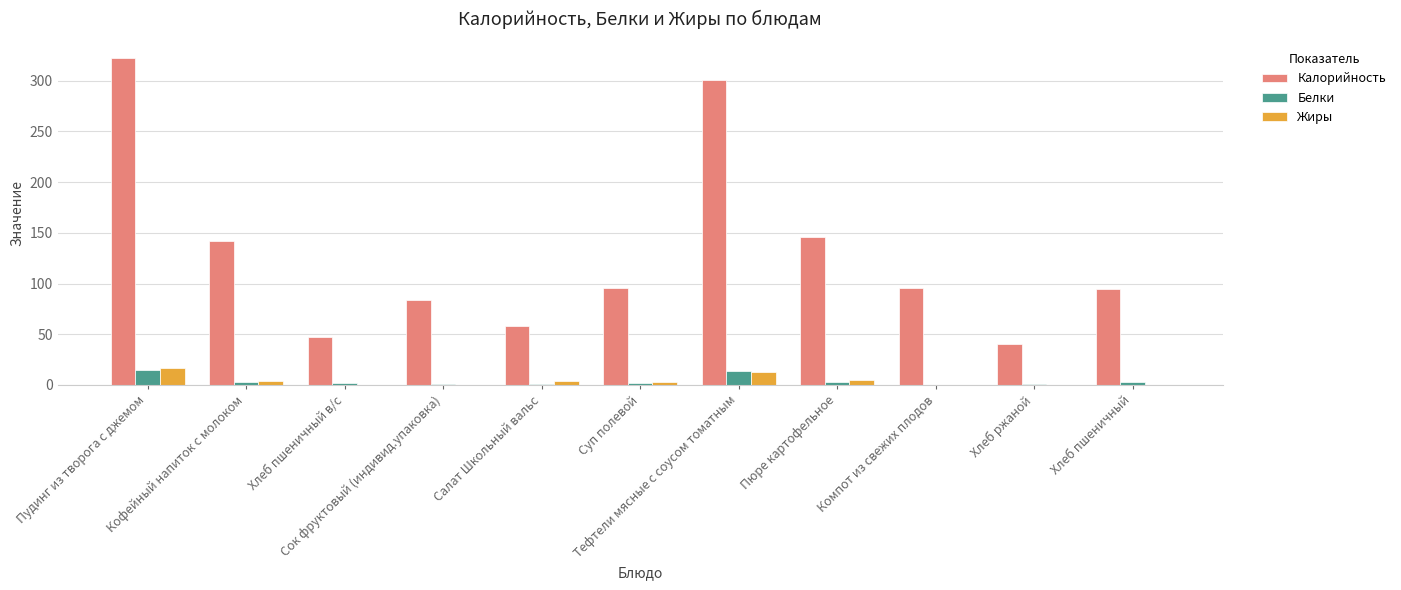

How many values in the Жиры series exceed 2?

6